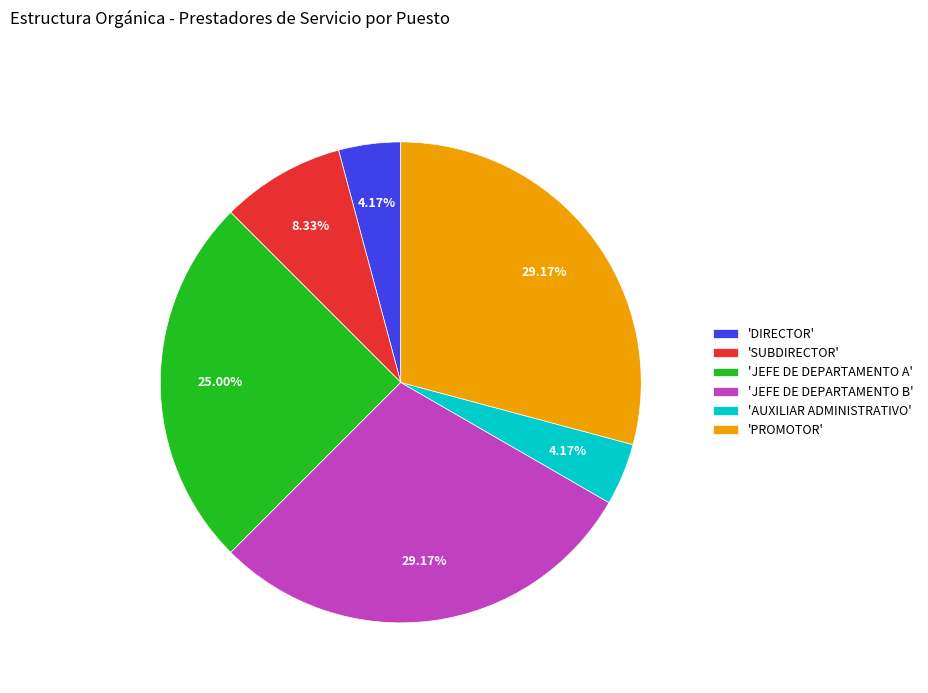

Approximately how many times larger is the value at 'DIRECTOR' compared to 'SUBDIRECTOR'?

0.5